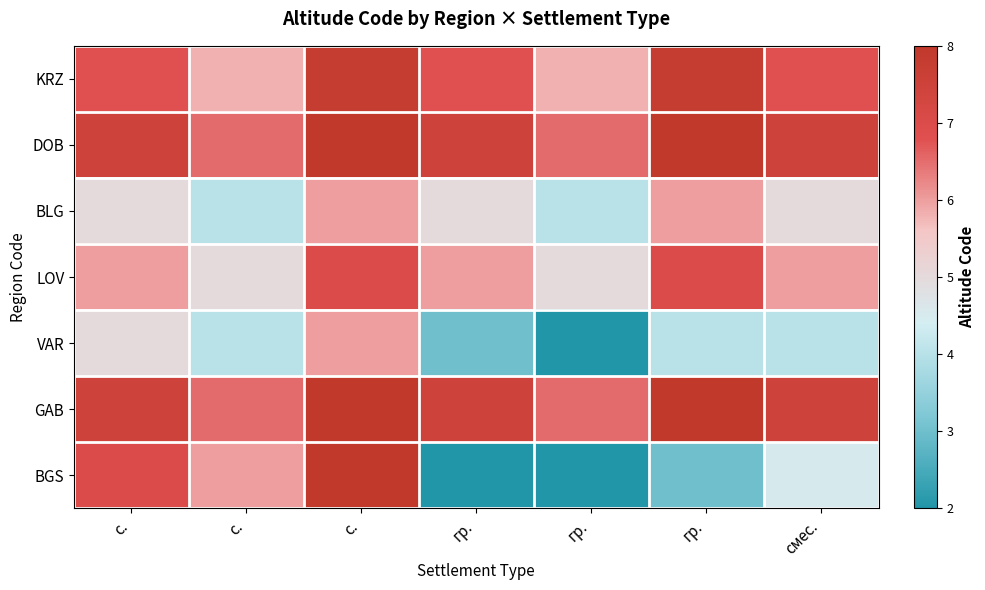

Reading left to right, transcribe all the data shown in this chart.

KRZ: с.=6.8	с.=5.8	с.=7.8	гр.=6.8	гр.=5.8	гр.=7.8	смес.=6.8
DOB: с.=7.5	с.=6.5	с.=8.0	гр.=7.5	гр.=6.5	гр.=8.0	смес.=7.5
BLG: с.=5.0	с.=4.0	с.=6.0	гр.=5.0	гр.=4.0	гр.=6.0	смес.=5.0
LOV: с.=6.0	с.=5.0	с.=7.0	гр.=6.0	гр.=5.0	гр.=7.0	смес.=6.0
VAR: с.=5.0	с.=4.0	с.=6.0	гр.=3.0	гр.=2.0	гр.=4.0	смес.=4.0
GAB: с.=7.5	с.=6.5	с.=8.0	гр.=7.5	гр.=6.5	гр.=8.0	смес.=7.5
BGS: с.=7.0	с.=6.0	с.=8.0	гр.=2.0	гр.=2.0	гр.=3.0	смес.=4.5